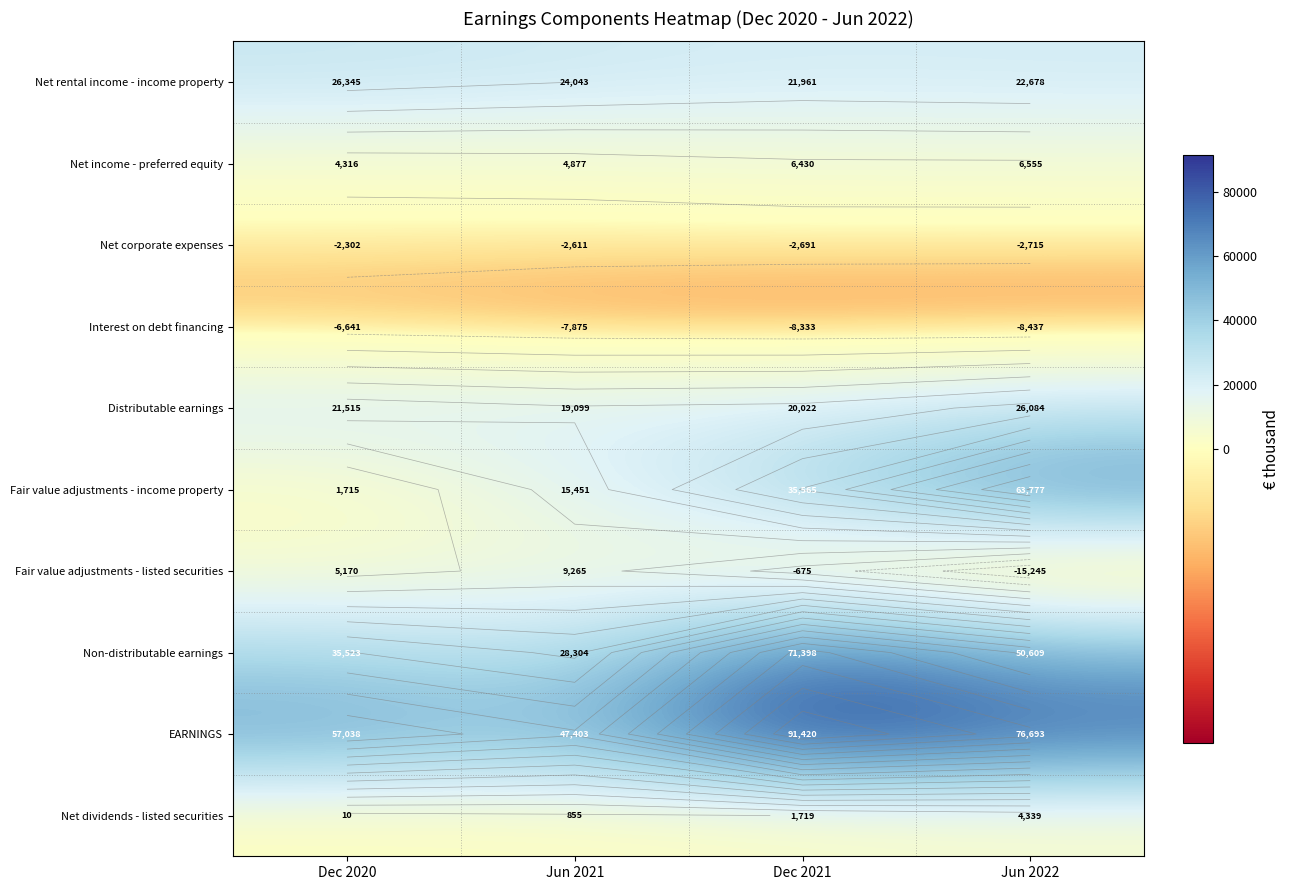

What is the difference between the Fair value adjustments - listed securities values at Jun 2022 and Dec 2020?

20415